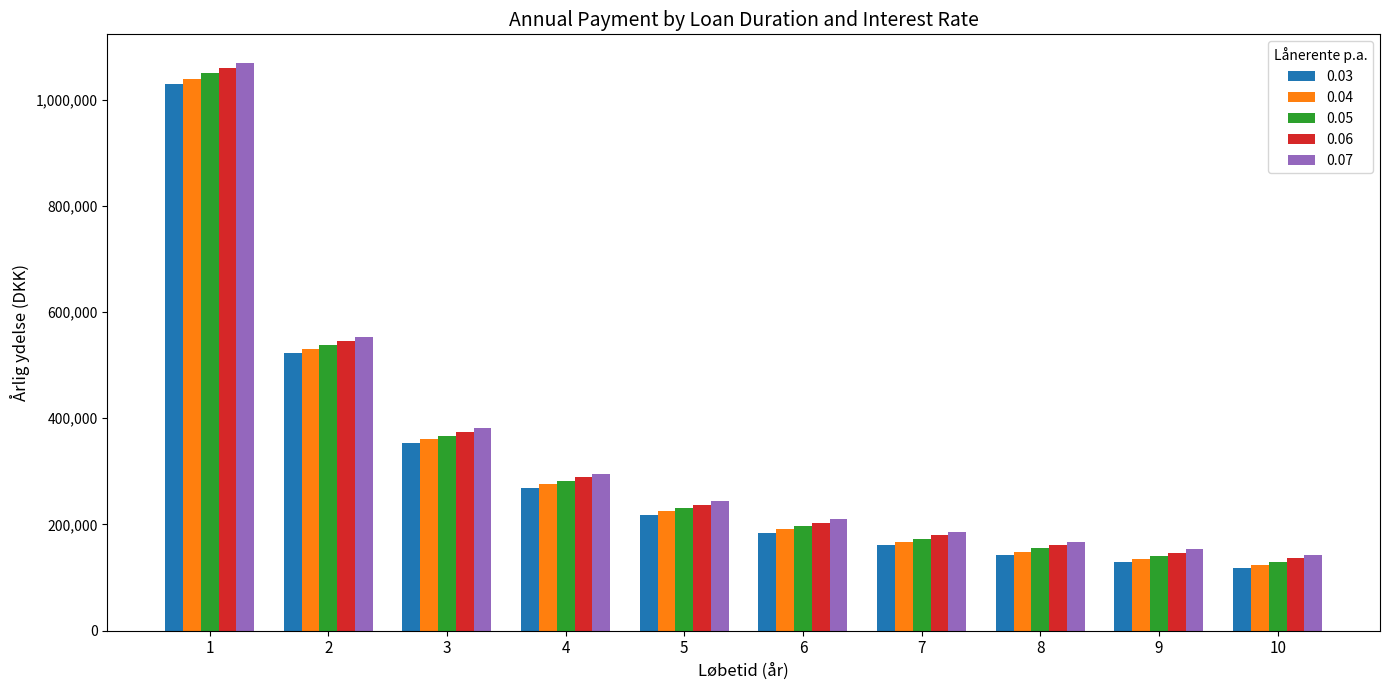

Read the 0.06 value at 2.

545436.9